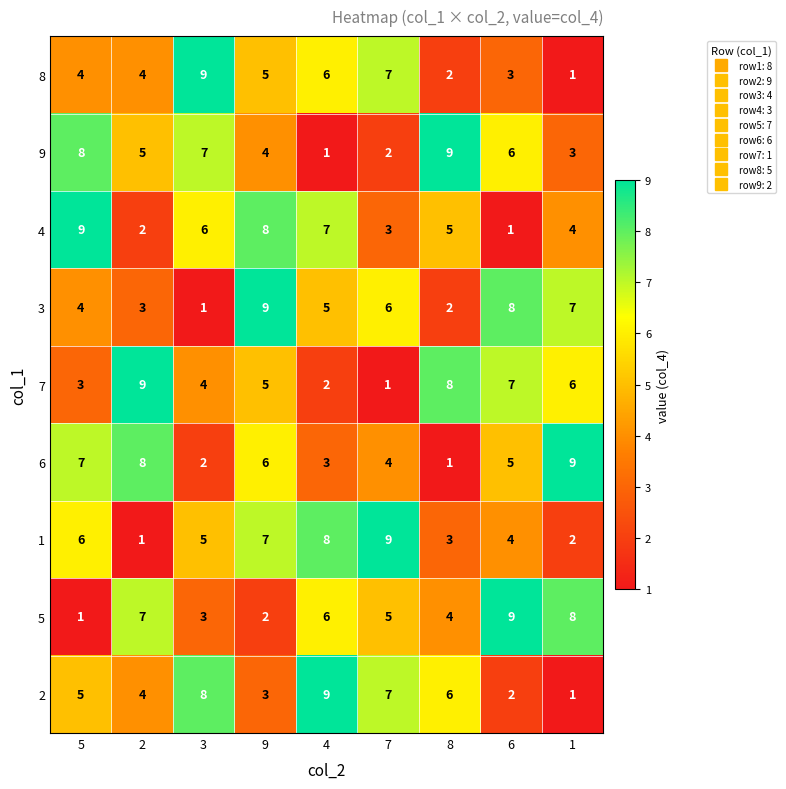

Count the number of data series in this chart.

9